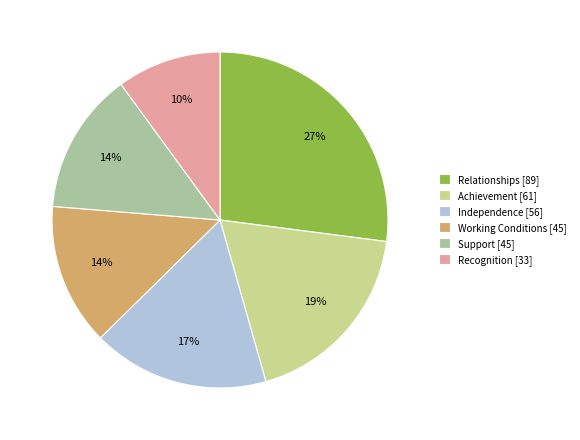

To the nearest percent, what is the difference between the largest and smallest slice percentages?

17%